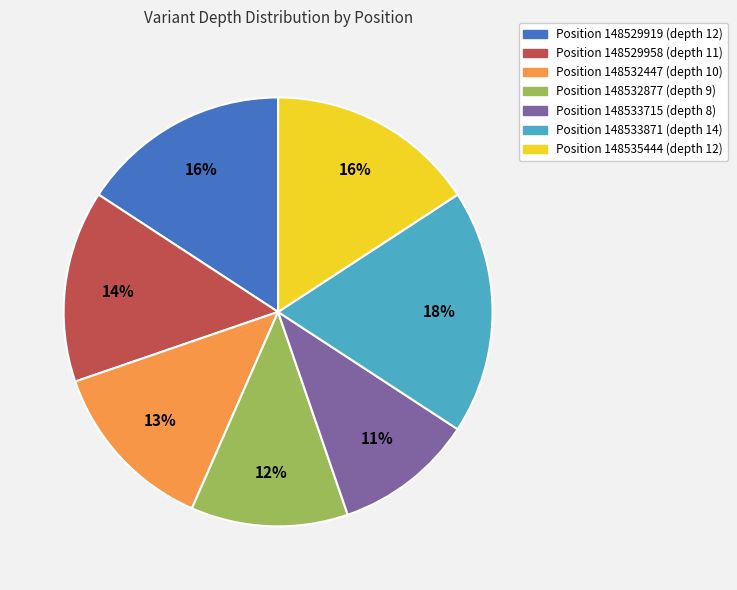

Is there any slice that represents more than half of the pie?

No